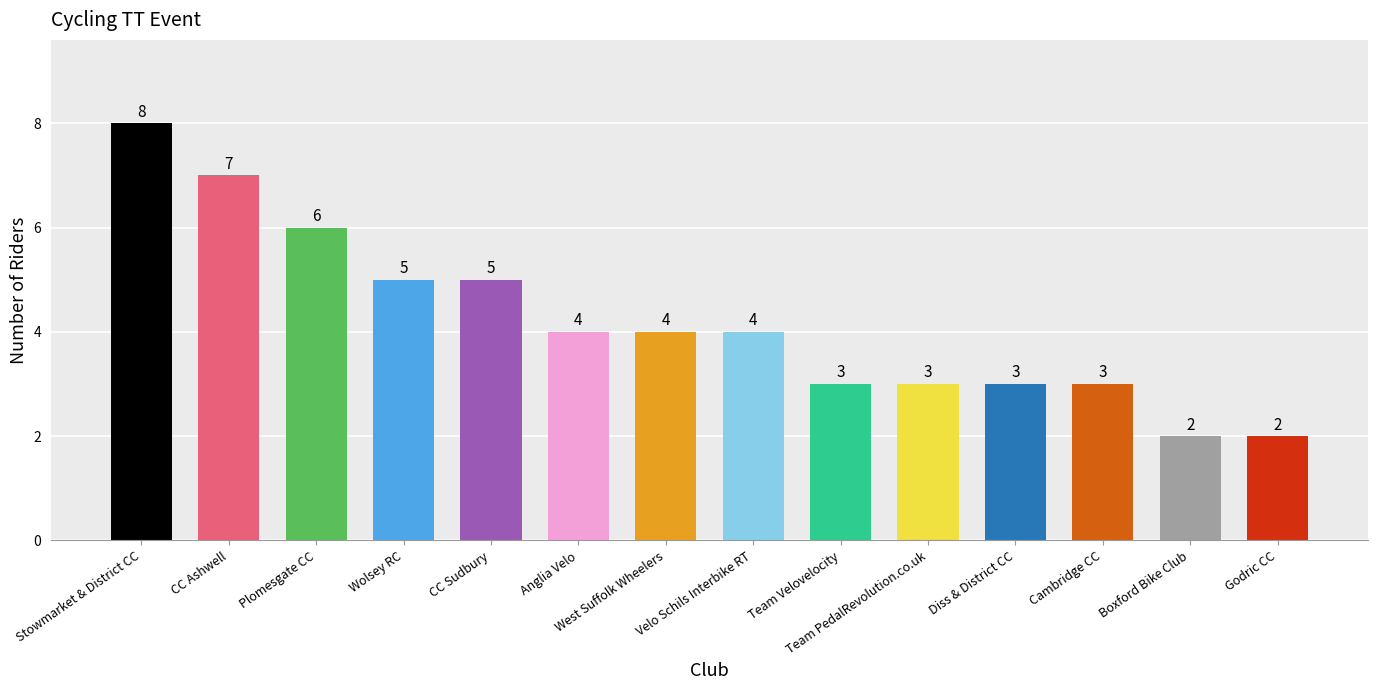

What is the change in value from CC Ashwell to West Suffolk Wheelers?

-3